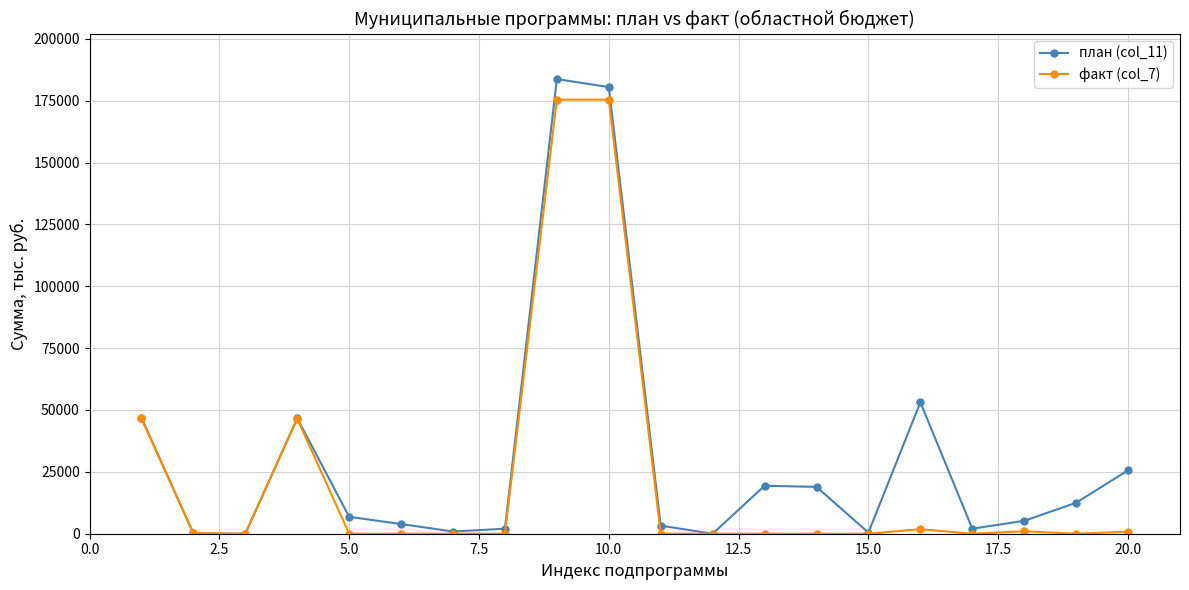

At how many categories does at least one series exceed 50126?

3